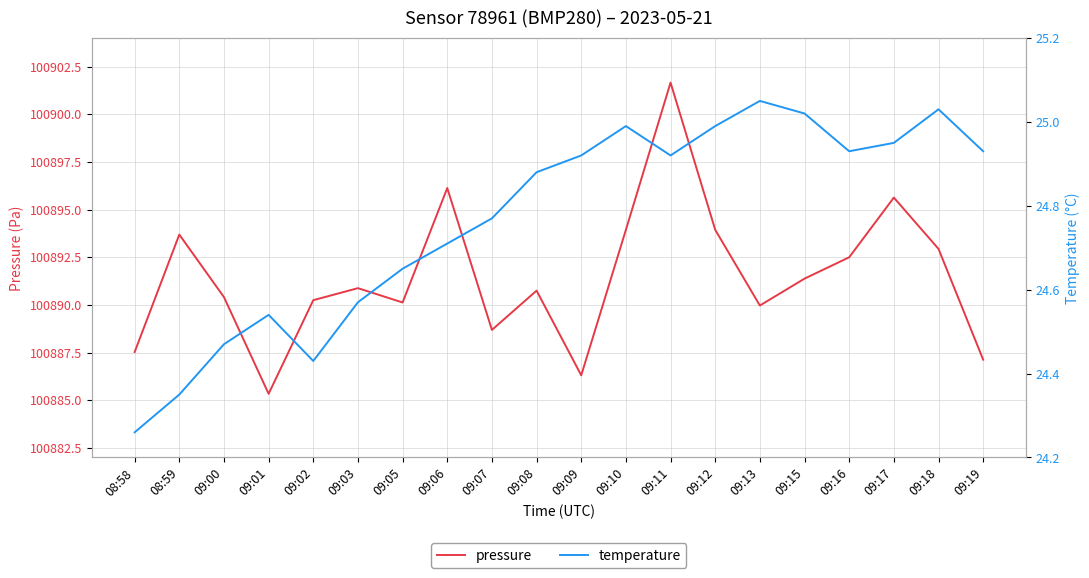

What is the difference between the maximum and minimum values in the pressure series?

16.3